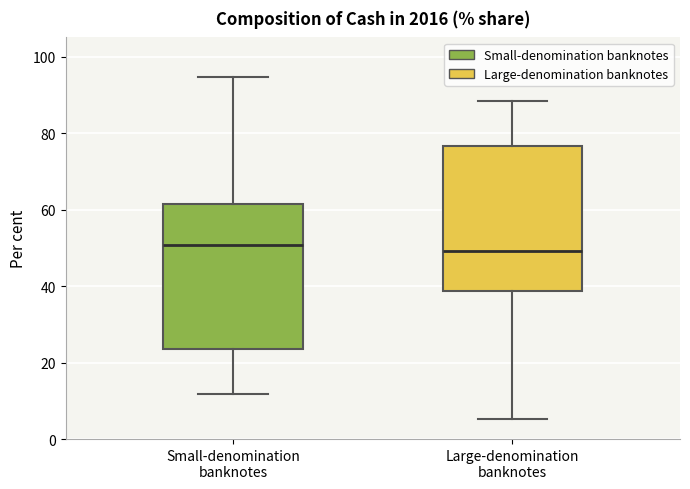

Reading left to right, transcribe this box plot: for each box, give where its median line is, the range the box spans, and where its two whiskers end, as read against the y-axis. The values are not printed on the chart, so give them approximately, as read against the axis.

Small-denomination banknotes: median 50, box 24 to 62, whiskers 12 to 94
Large-denomination banknotes: median 50, box 38 to 76, whiskers 6 to 88